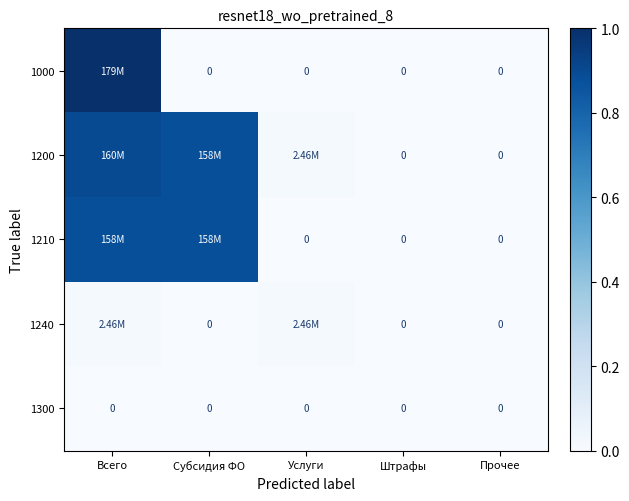

Is the value of 1210 at Услуги greater than the value of 1240 at Услуги?

No